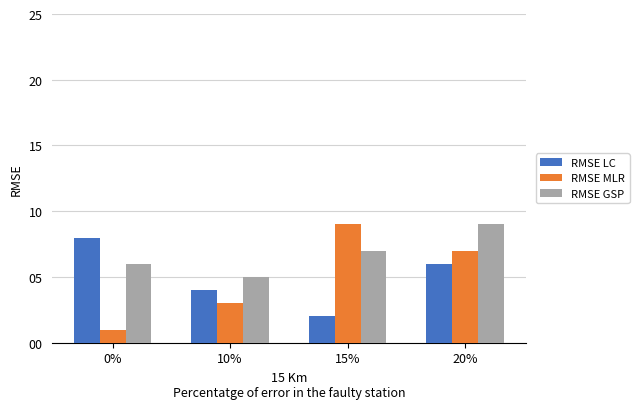

Count the number of data series in this chart.

3